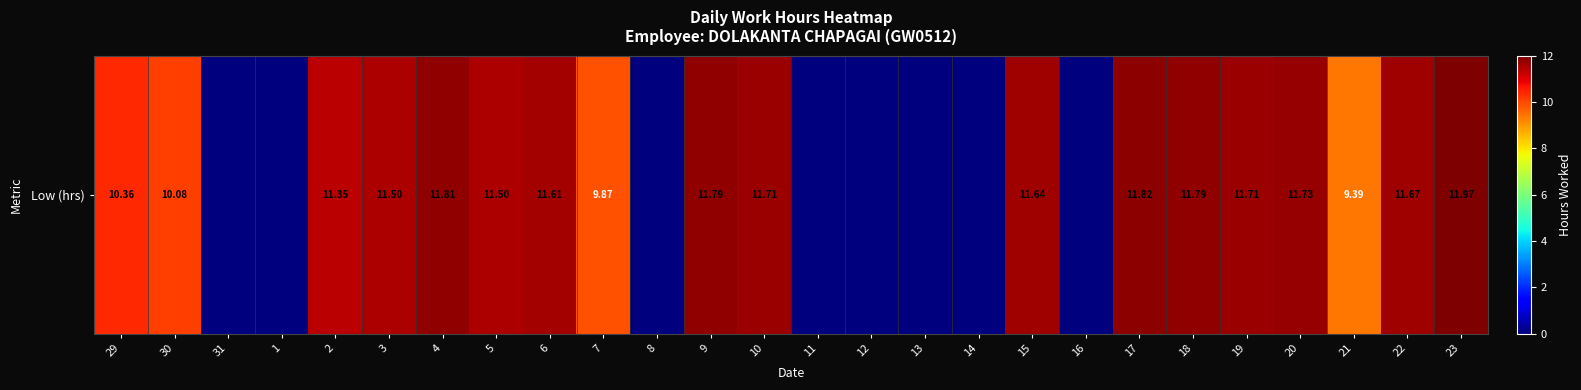

Where is the data nearest to the value 5?

21